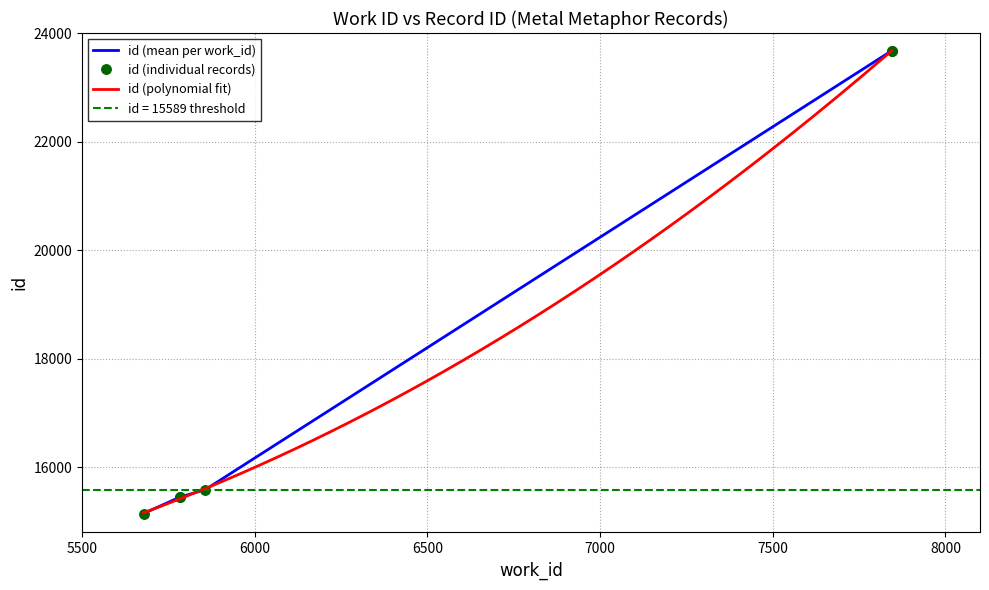

List the labels in order of value, largest first.

7844, 7844, 5857, 5783, 5783, 5678